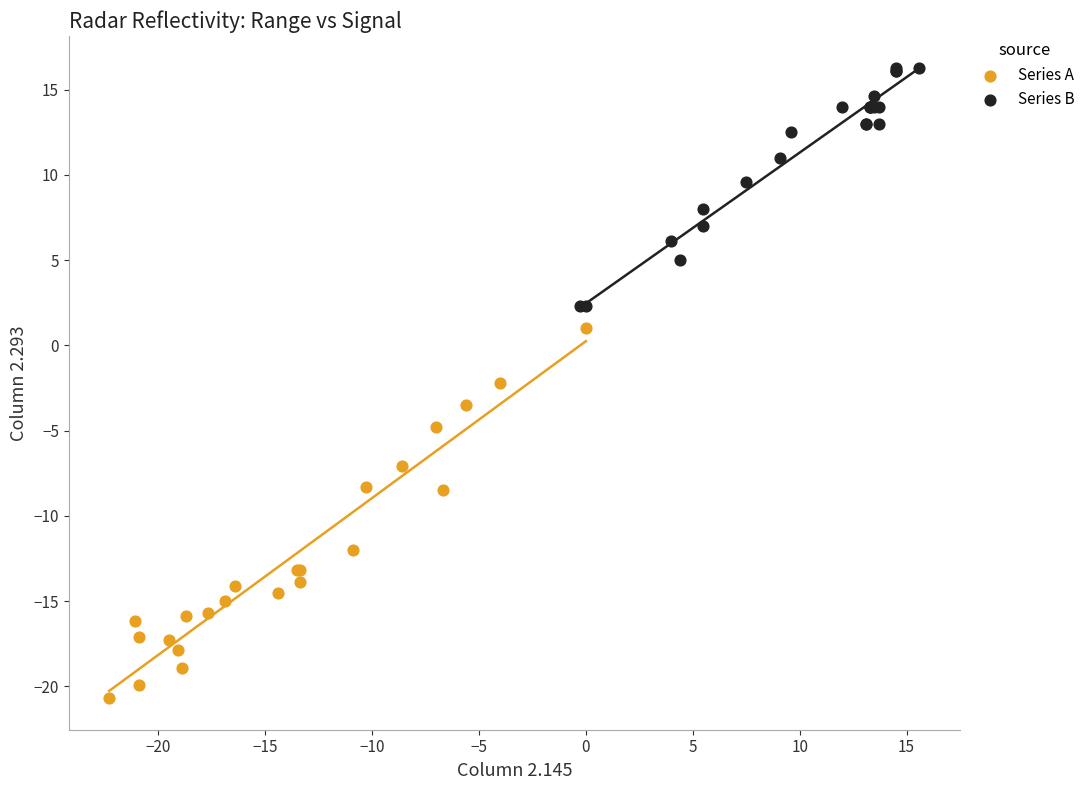

Which series has the widest spread of Y values?

Series A